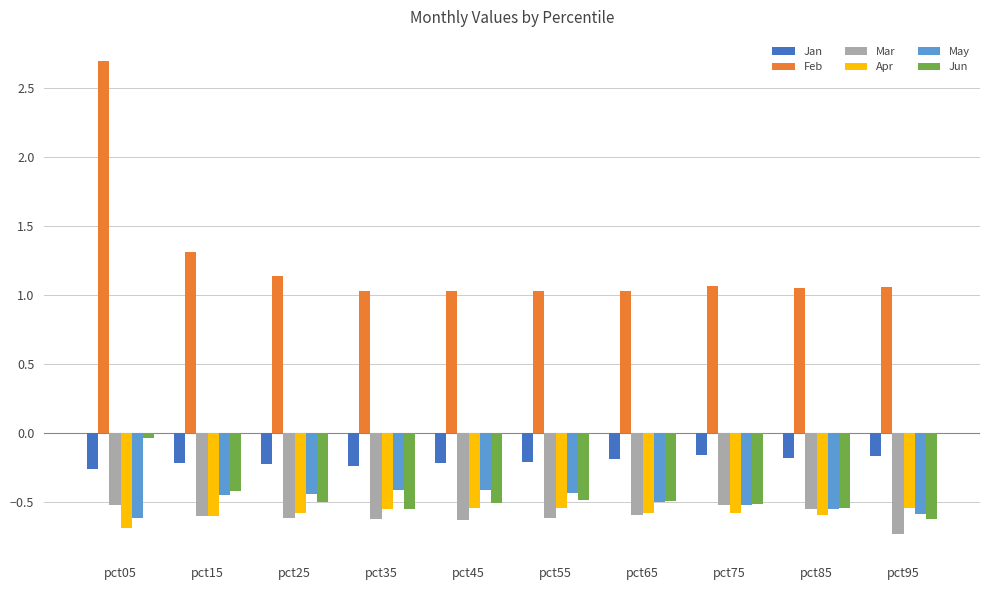

True or false: Apr has a value of -0.2 at pct95.

False